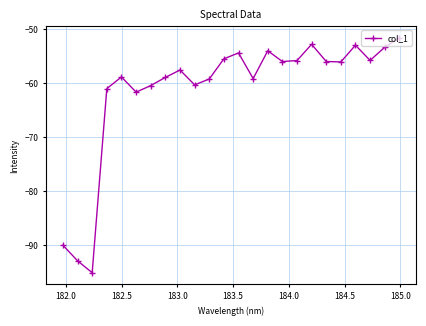

What is the value of the 22nd point from the left?

-55.8